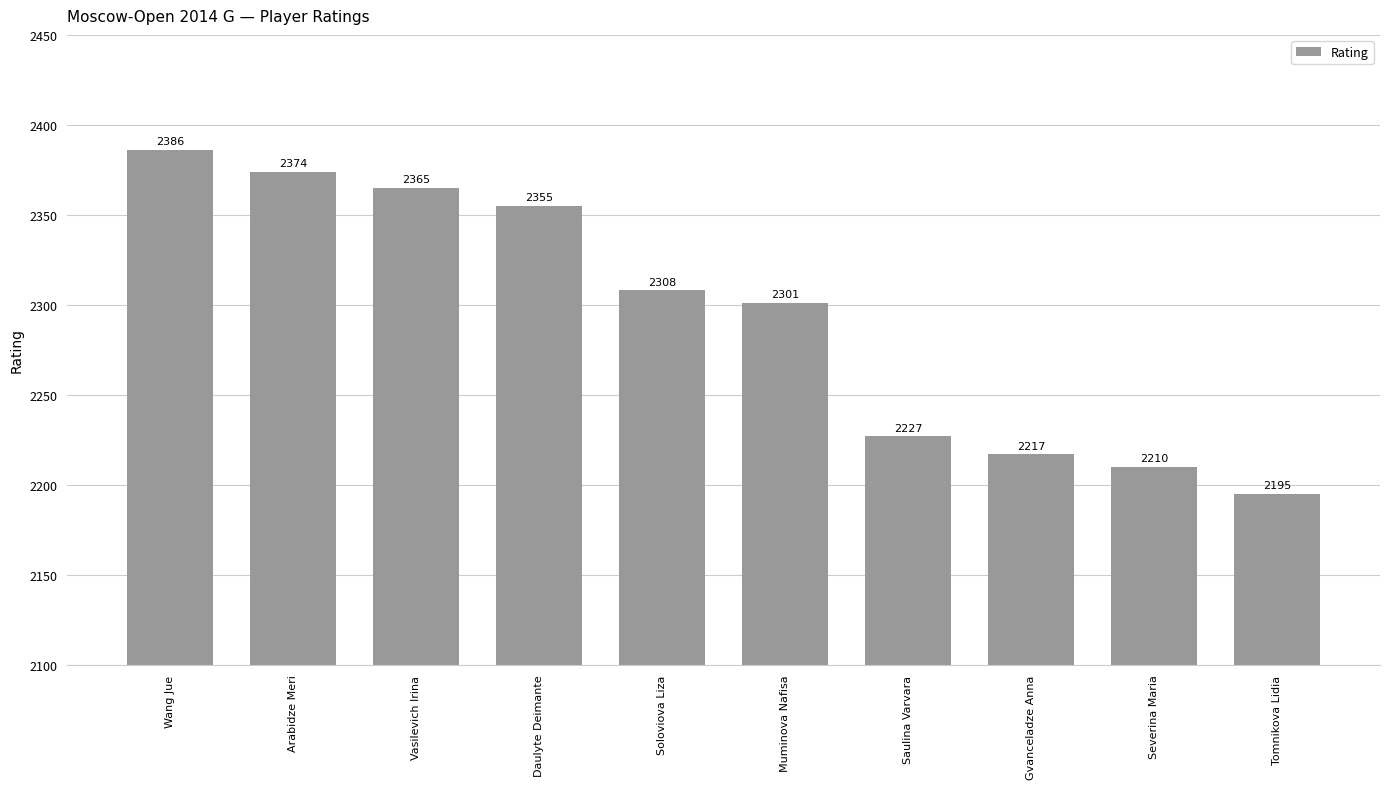

What is the difference between the second highest and minimum values?

179